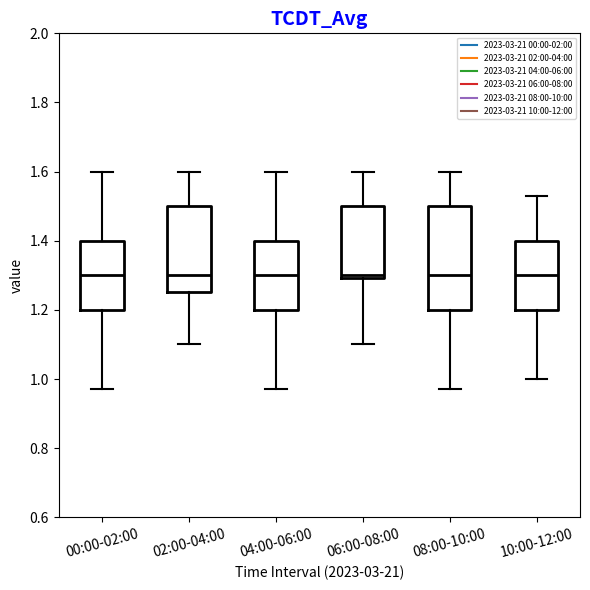

Reading left to right, read every box against the y-axis: the position of its median line, the range the box covers, and the ends of its whiskers. The values are not printed on the chart, so give them approximately, as read against the axis.

00:00-02:00: median 1.30, box 1.20 to 1.40, whiskers 0.98 to 1.60
02:00-04:00: median 1.30, box 1.26 to 1.50, whiskers 1.10 to 1.60
04:00-06:00: median 1.30, box 1.20 to 1.40, whiskers 0.98 to 1.60
06:00-08:00: median 1.30 (just above the box's lower edge), box 1.30 to 1.50, whiskers 1.10 to 1.60
08:00-10:00: median 1.30, box 1.20 to 1.50, whiskers 0.98 to 1.60
10:00-12:00: median 1.30, box 1.20 to 1.40, whiskers 1.00 to 1.54